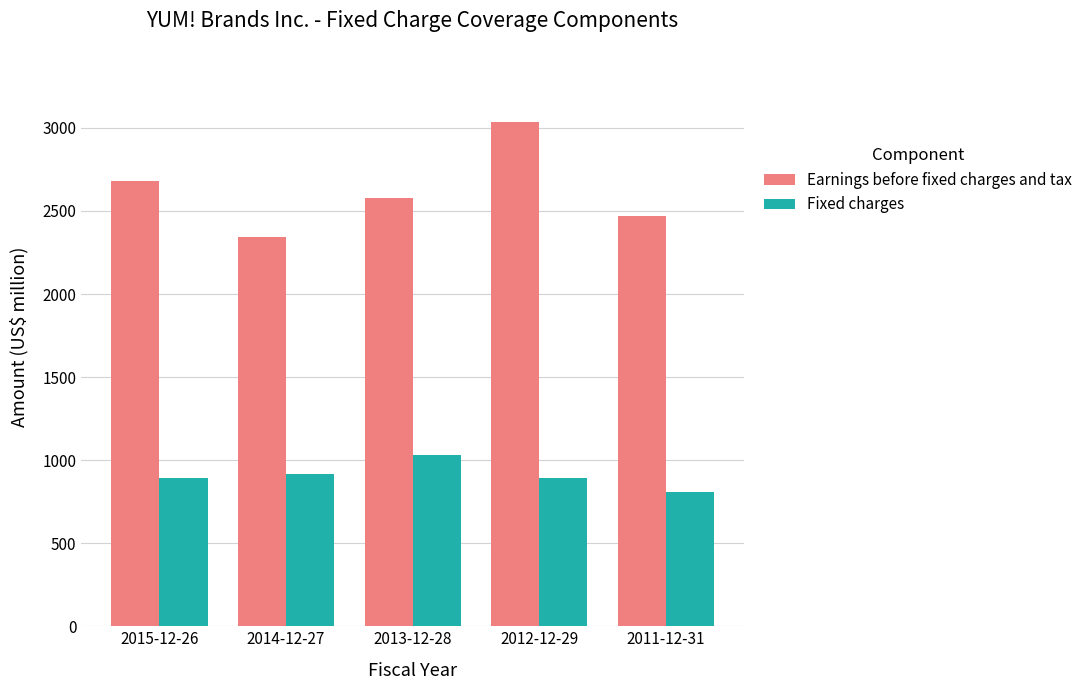

What is the value of the Fixed charges bar at the 3rd from the left?

1029